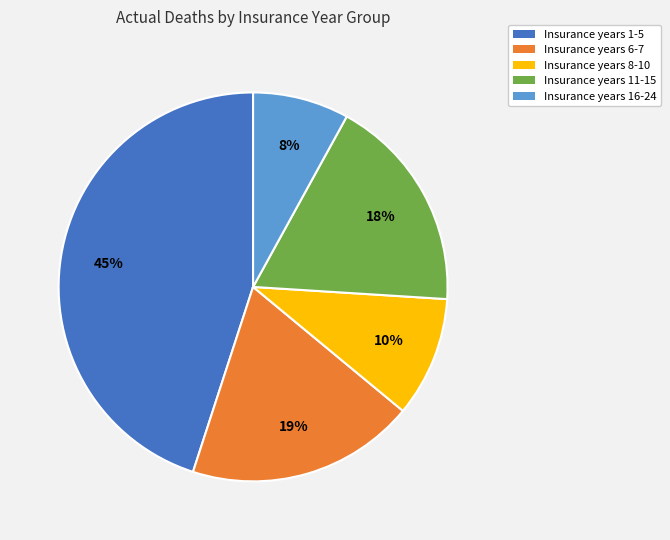

Which slice is the smallest?

Insurance years 16-24